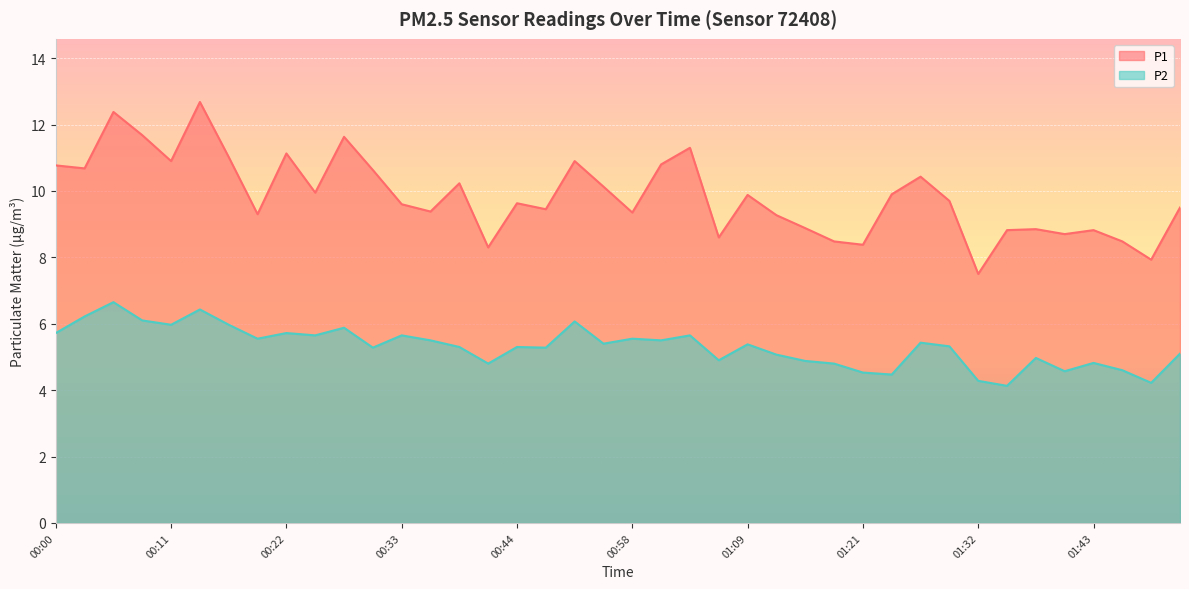

Reading right to left, transcribe all the data shown in this chart.

P1: 01:52=9.5	01:49=7.9	01:46=8.5	01:43=8.8	01:41=8.7	01:38=8.8	01:35=8.8	01:32=7.5	01:29=9.7	01:27=10.4	01:23=9.9	01:21=8.4	01:18=8.5	01:15=8.9	01:12=9.3	01:09=9.9	01:06=8.6	01:04=11.3	01:01=10.8	00:58=9.3	00:53=10.1	00:50=10.9	00:47=9.4	00:44=9.6	00:41=8.3	00:39=10.2	00:36=9.4	00:33=9.6	00:30=10.6	00:28=11.6	00:25=9.9	00:22=11.1	00:19=9.3	00:17=11.0	00:14=12.7	00:11=10.9	00:08=11.7	00:05=12.4	00:03=10.7	00:00=10.8
P2: 01:52=5.1	01:49=4.2	01:46=4.6	01:43=4.8	01:41=4.6	01:38=5.0	01:35=4.1	01:32=4.3	01:29=5.3	01:27=5.4	01:23=4.5	01:21=4.5	01:18=4.8	01:15=4.9	01:12=5.1	01:09=5.4	01:06=4.9	01:04=5.7	01:01=5.5	00:58=5.5	00:53=5.4	00:50=6.1	00:47=5.3	00:44=5.3	00:41=4.8	00:39=5.3	00:36=5.5	00:33=5.7	00:30=5.3	00:28=5.9	00:25=5.7	00:22=5.7	00:19=5.5	00:17=6.0	00:14=6.4	00:11=6.0	00:08=6.1	00:05=6.7	00:03=6.2	00:00=5.7